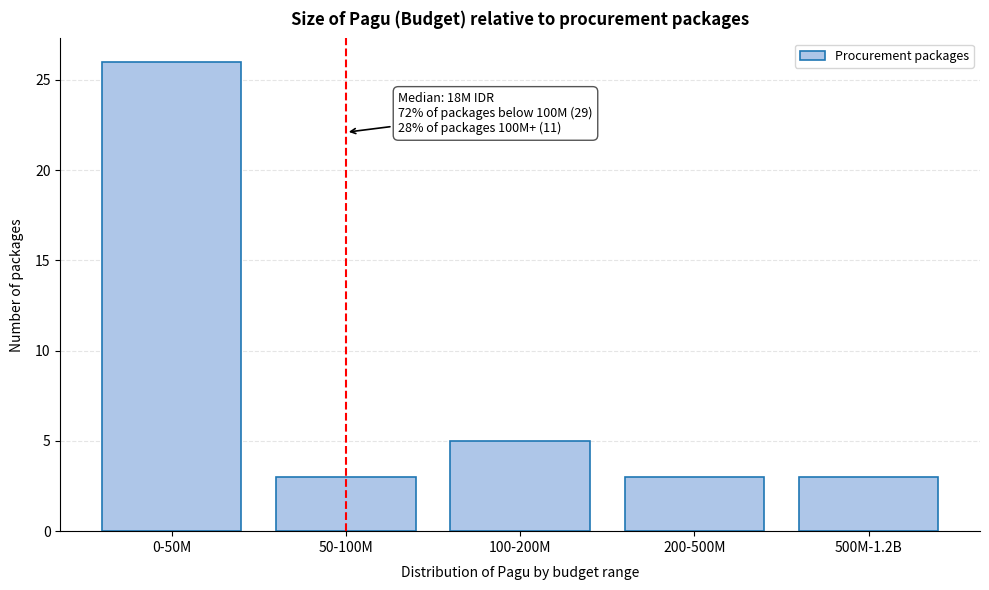

Reading left to right, extract all data points from this chart.

26	3	5	3	3